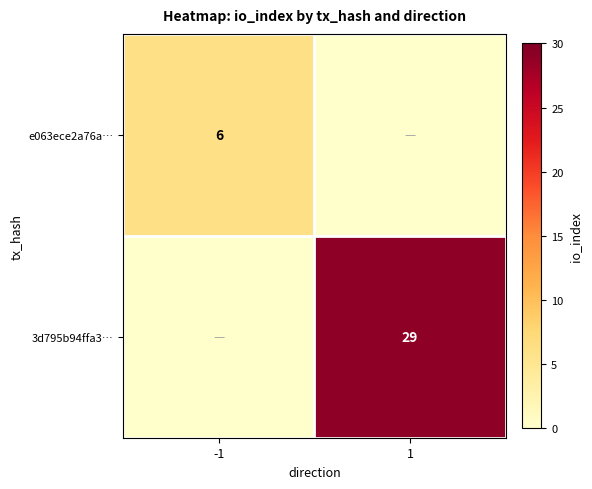

True or false: e063ece2a76a… has a value of 3 at -1.

False